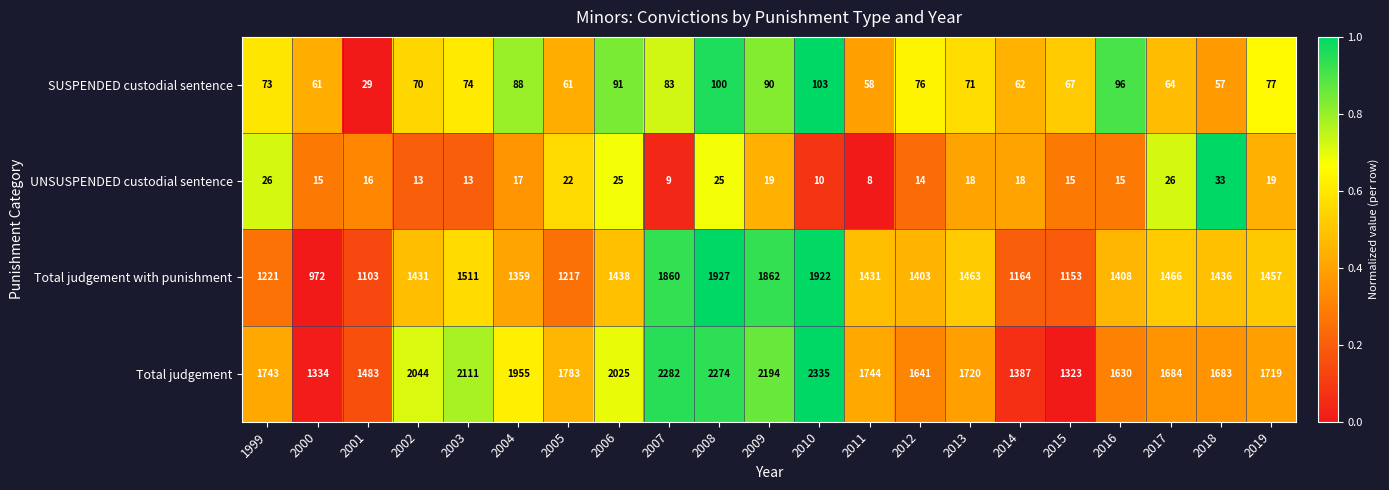

At 2003, list the series in order from smallest to largest.

UNSUSPENDED custodial sentence, SUSPENDED custodial sentence, Total judgement with punishment, Total judgement